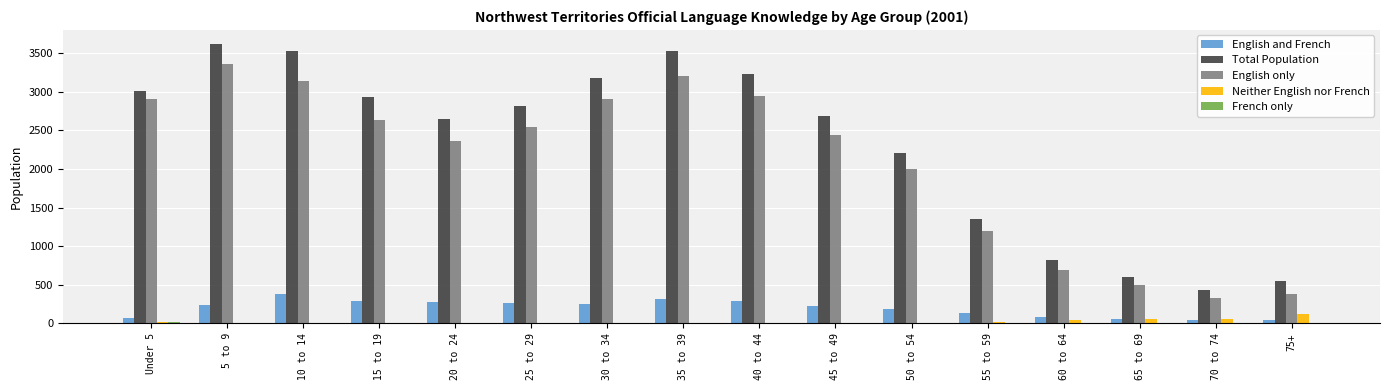

Which series changed the most between 45 to 49 and 70 to 74?

Total Population